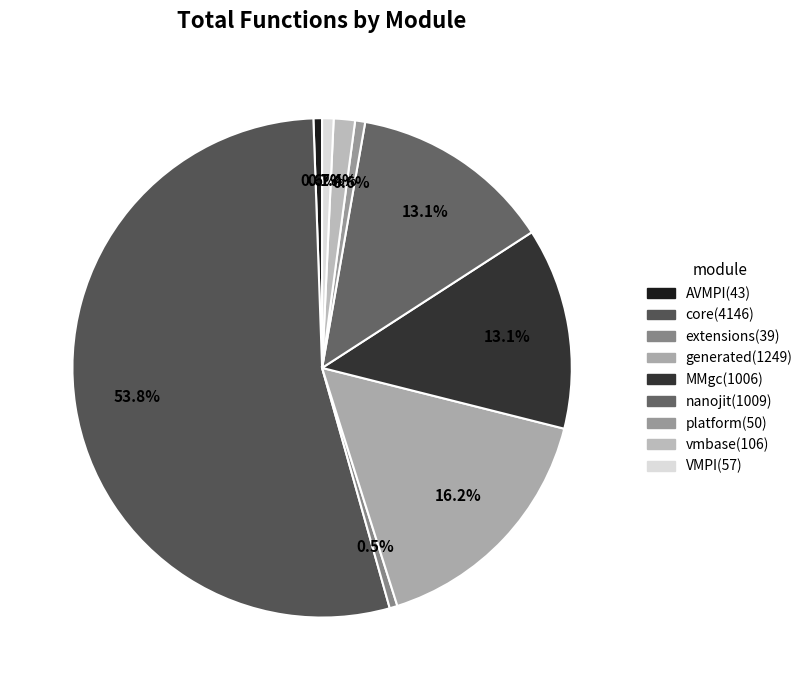

How many slices are in this pie chart?

9